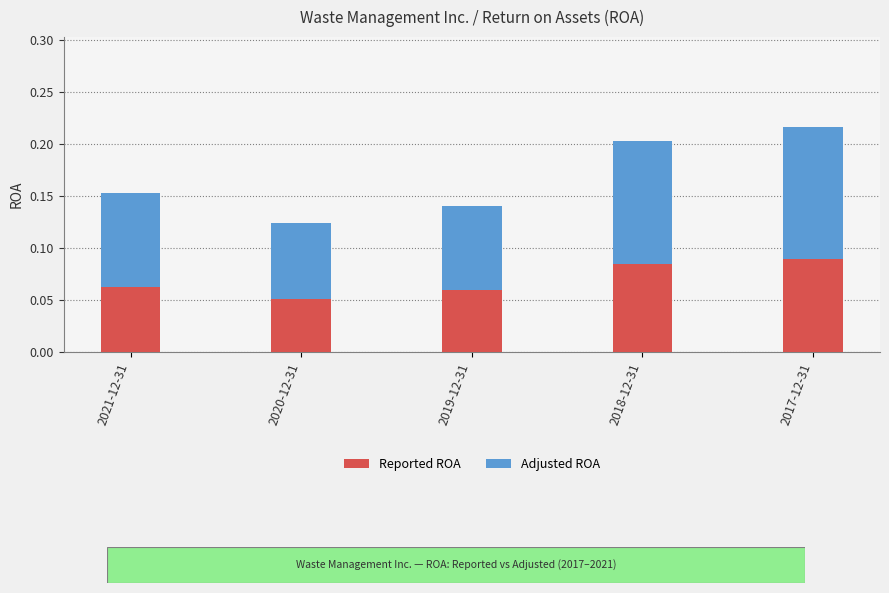

At which category is the sum across all series the highest?

2017-12-31